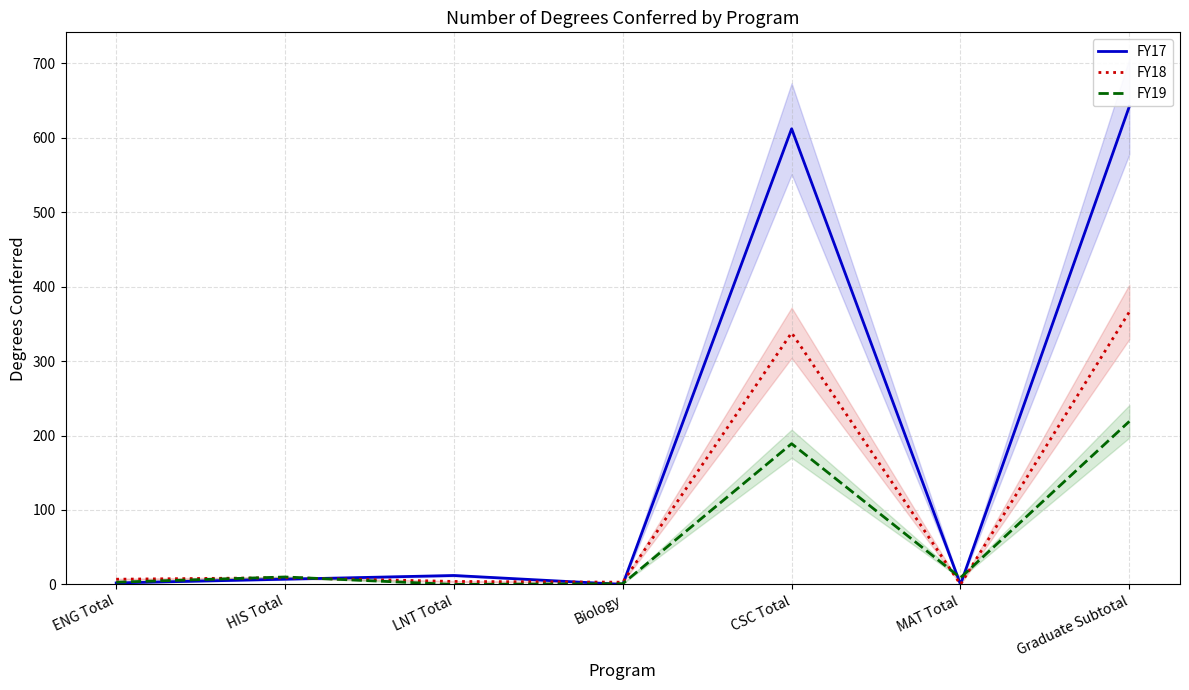

What is the difference between the highest and lowest values at LNT Total?

12